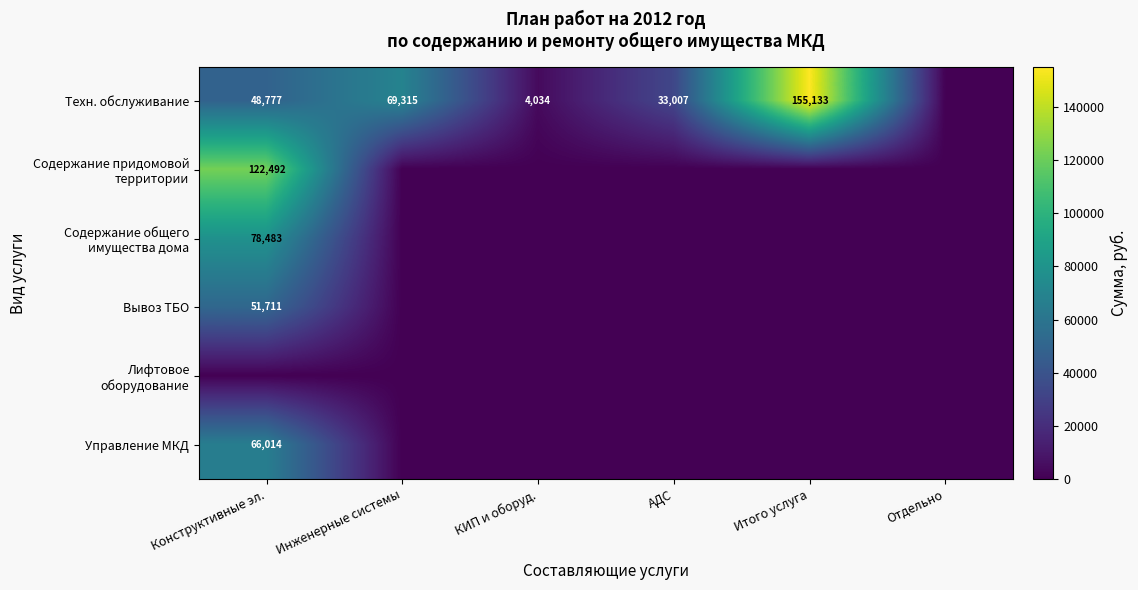

The value of Техн. обслуживание at АДС is 33007. True or false?

True